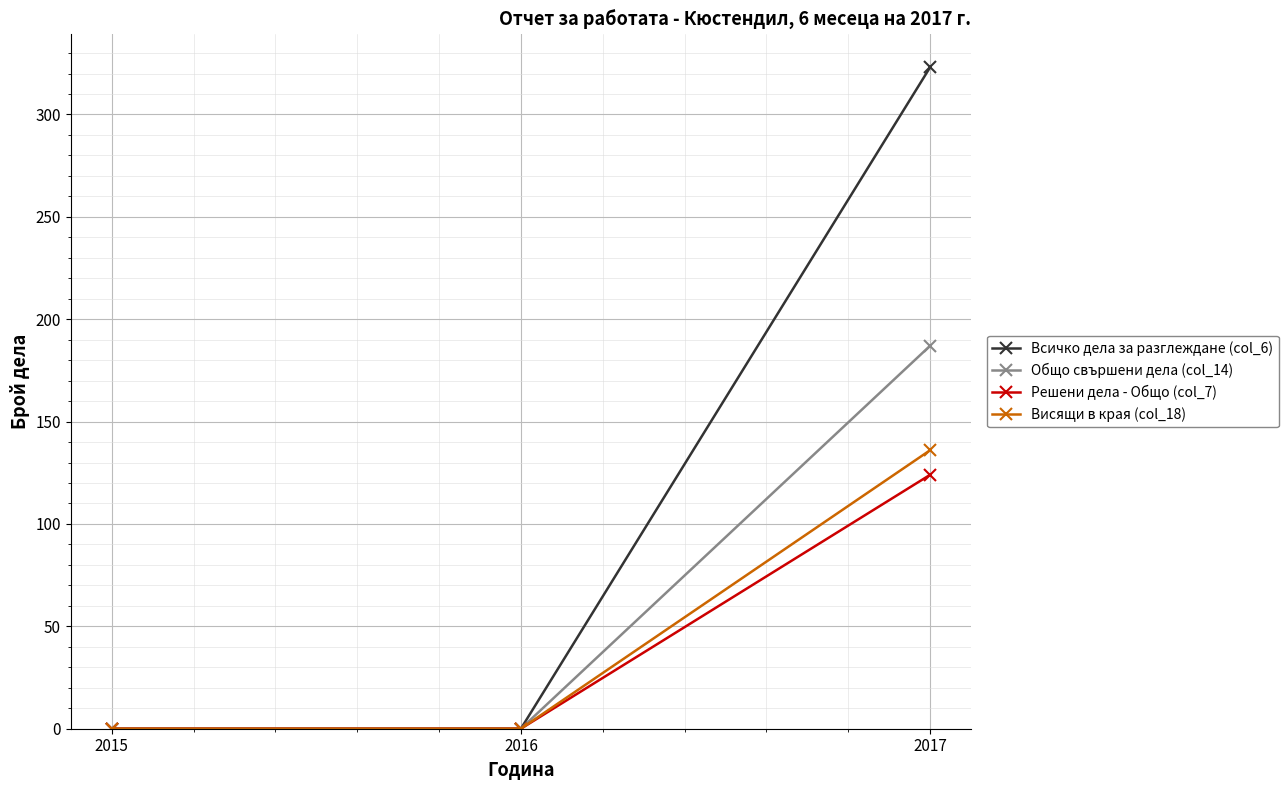

The Всичко дела за разглеждане (col_6) series shows 103 at 2017. True or false?

False